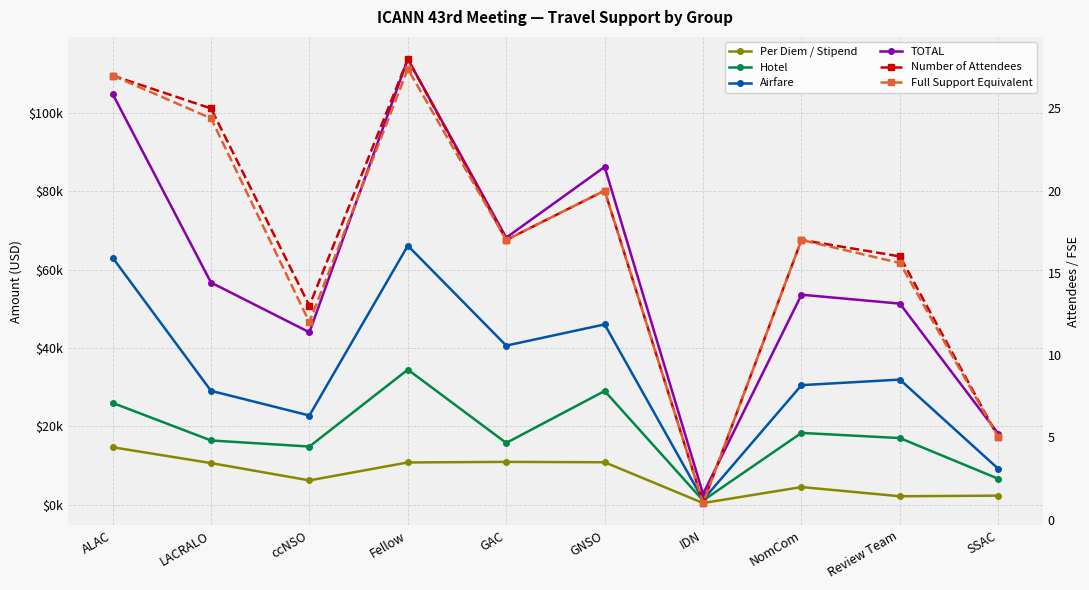

How many data points does each series have?

10